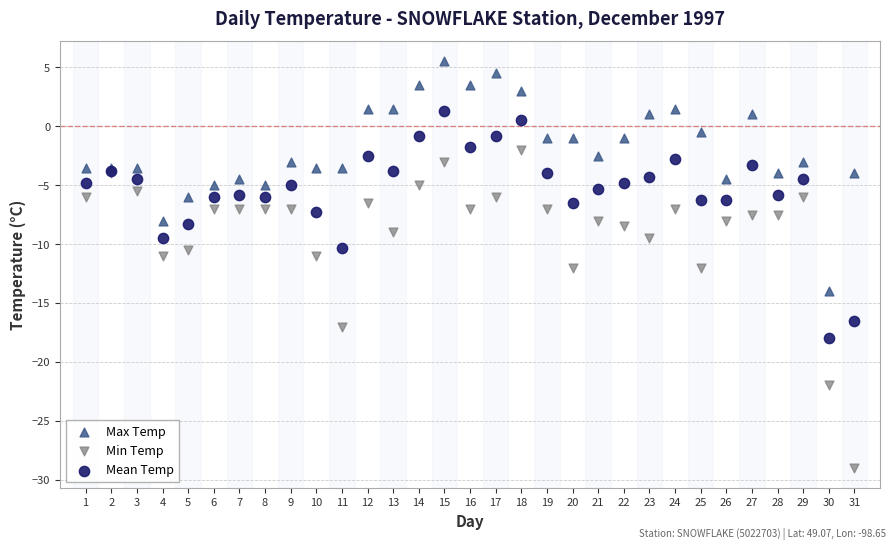

In the Min Temp series, what Y value is closest to -15?

-17.0